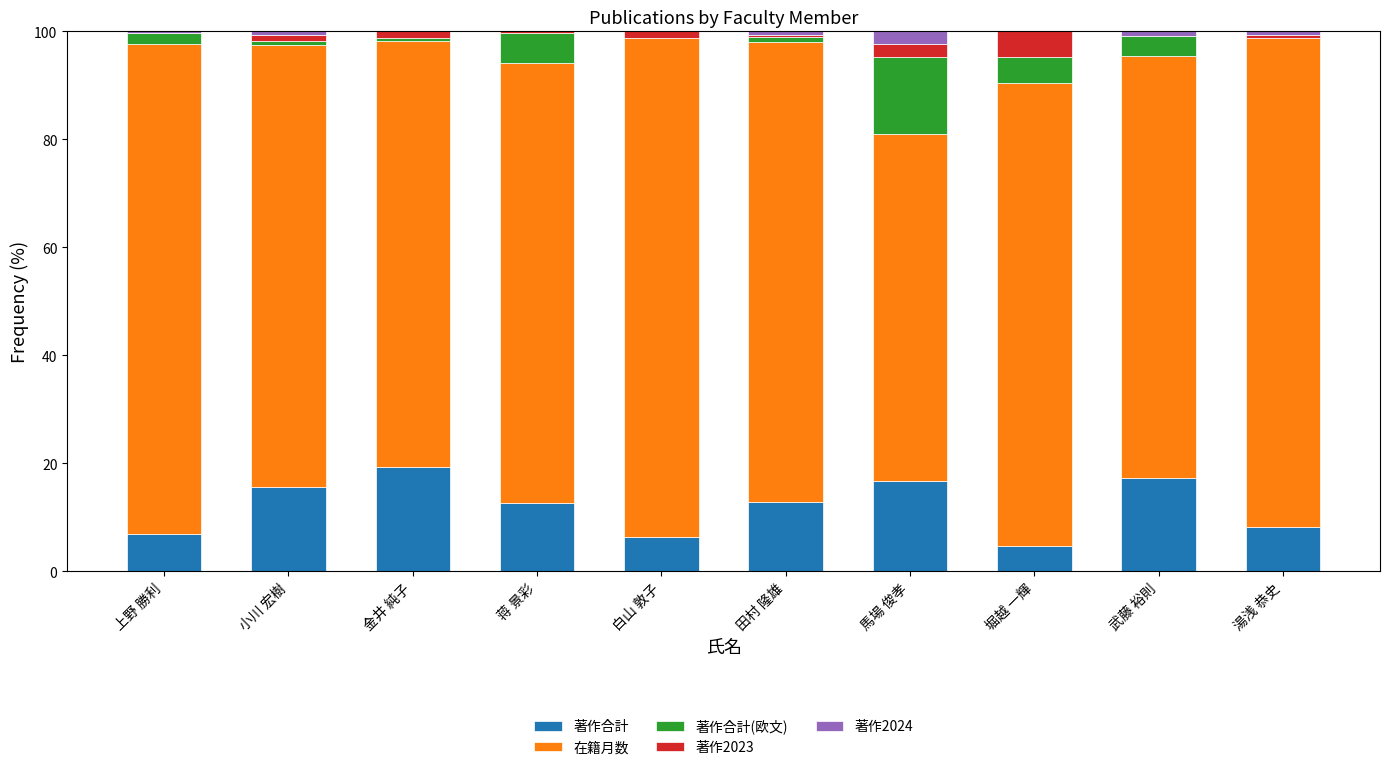

Are the bars horizontal?

No